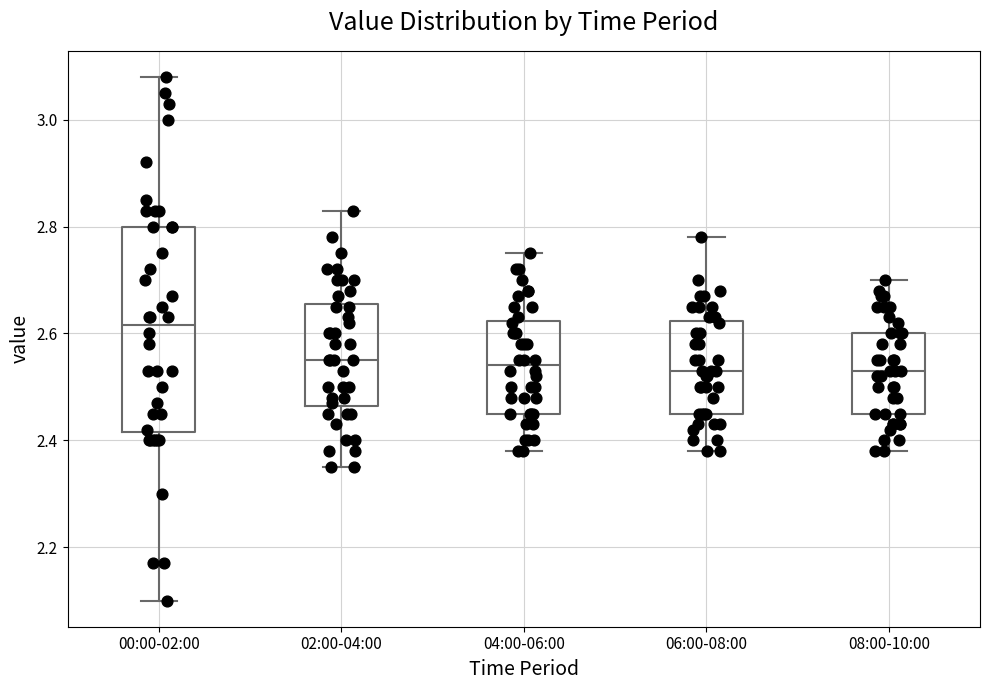

Where does the lower whisker of the box for 08:00-10:00 end on the y-axis? The values are not printed on the chart, so give them approximately, as read against the axis.

2.38